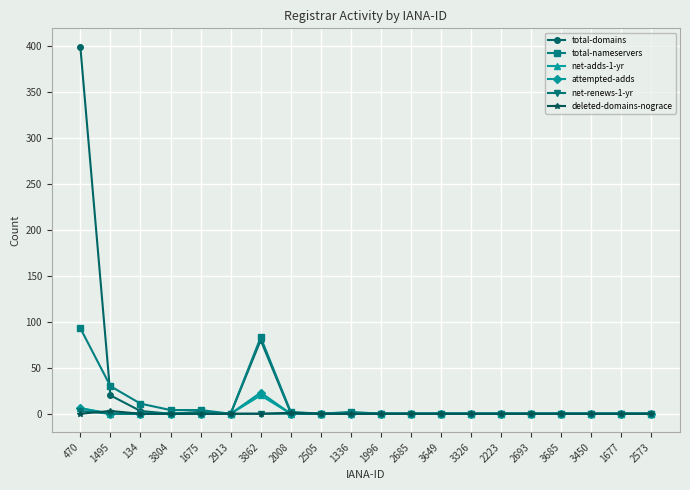

True or false: net-adds-1-yr has a value of 0 at 3804.

True